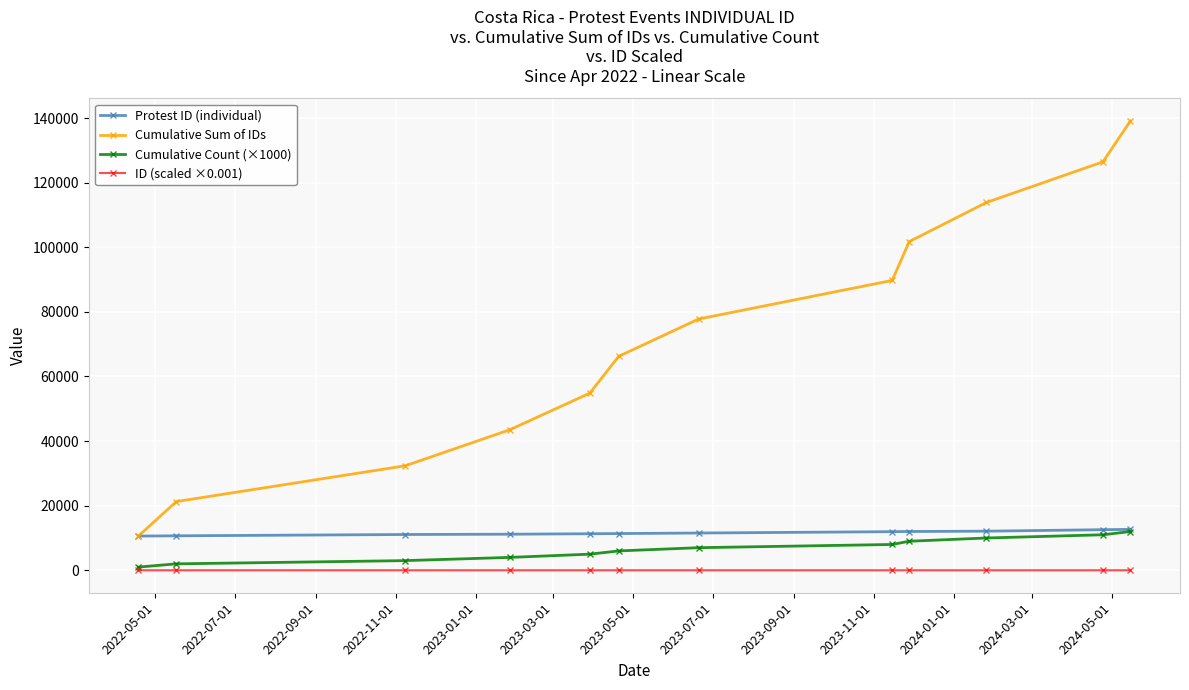

What is the value of the Protest ID (individual) point at the 7th from the left?

11543.0